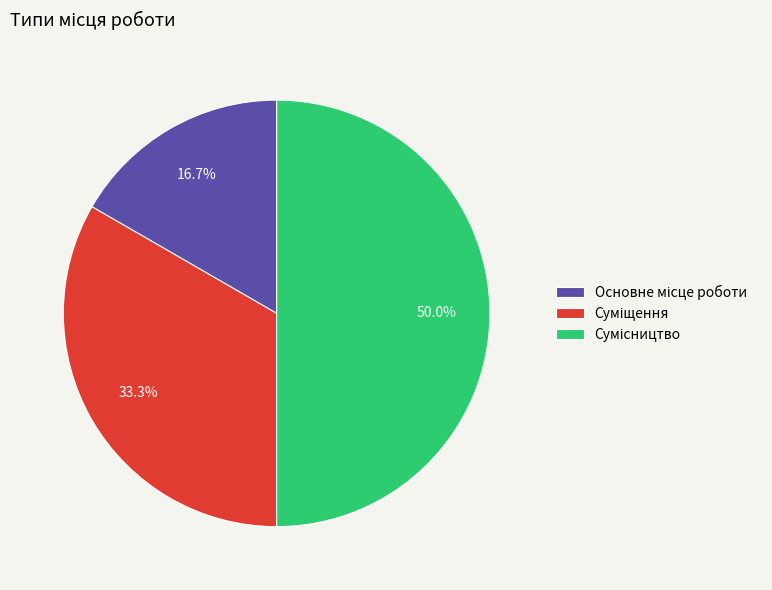

Count the number of slices in the pie.

3